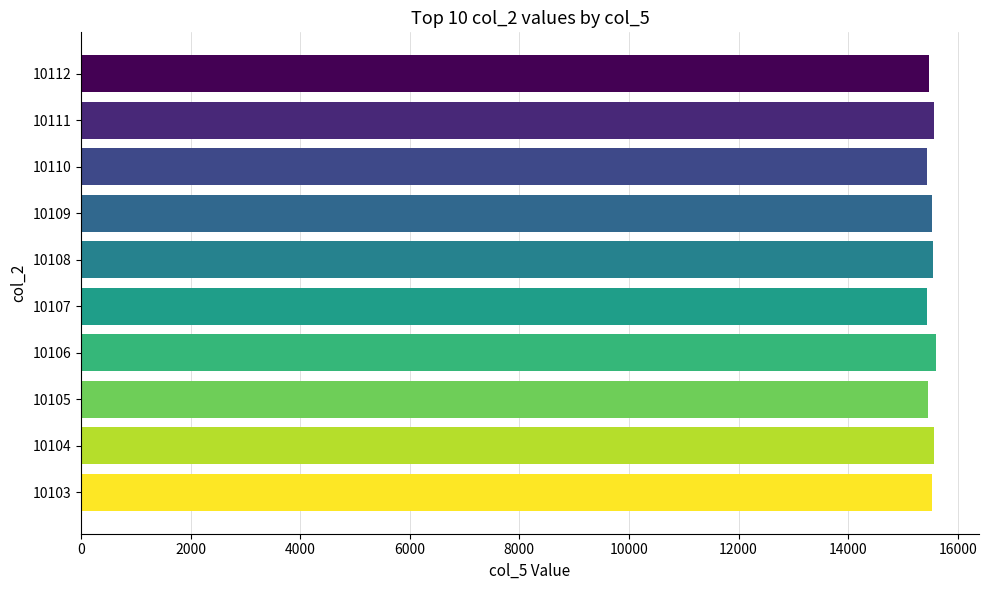

What is the ratio of the value at 10103 to the value at 10108?

1.0